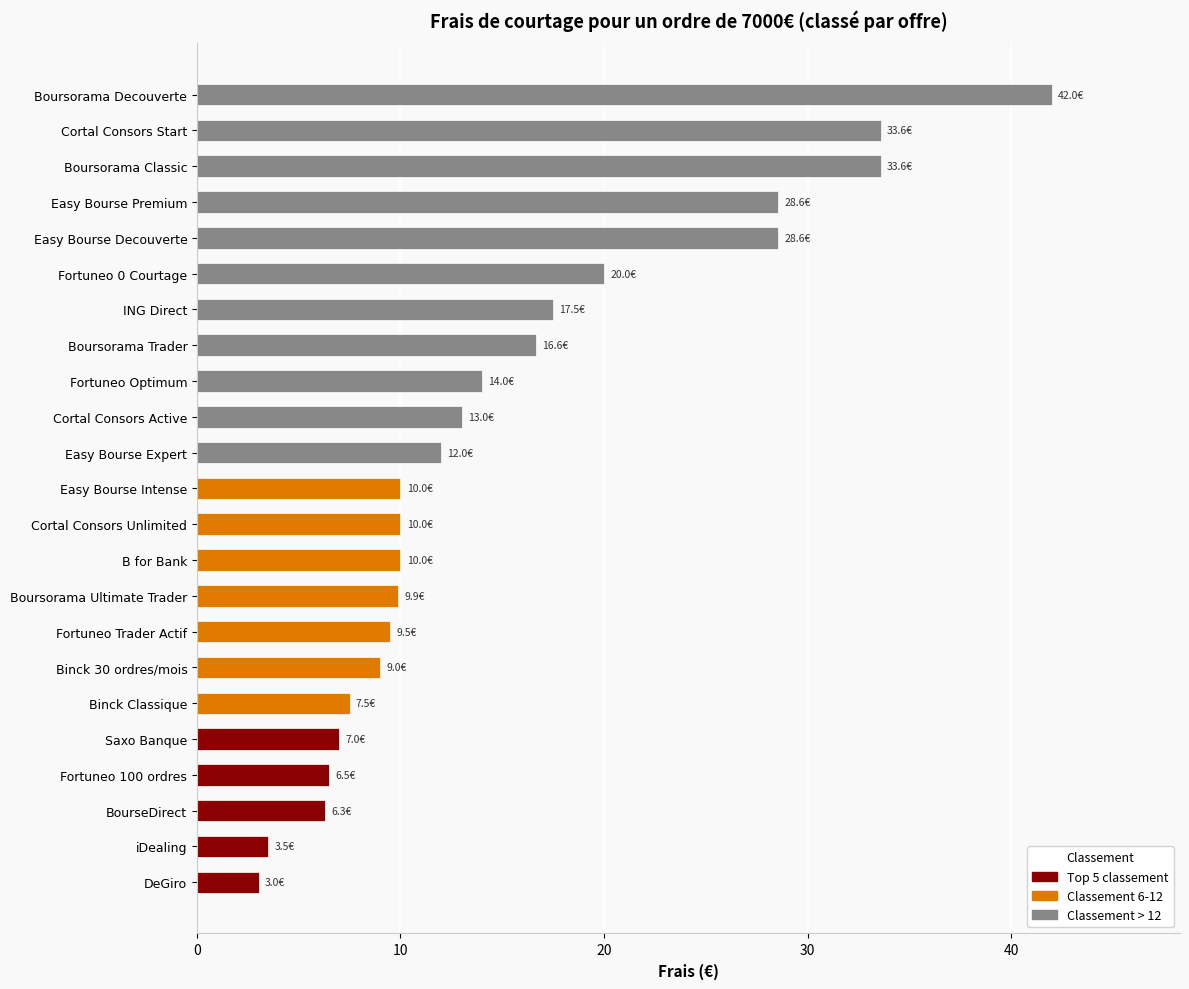

What is the ratio of the value at Easy Bourse Decouverte to the value at B for Bank?

2.9